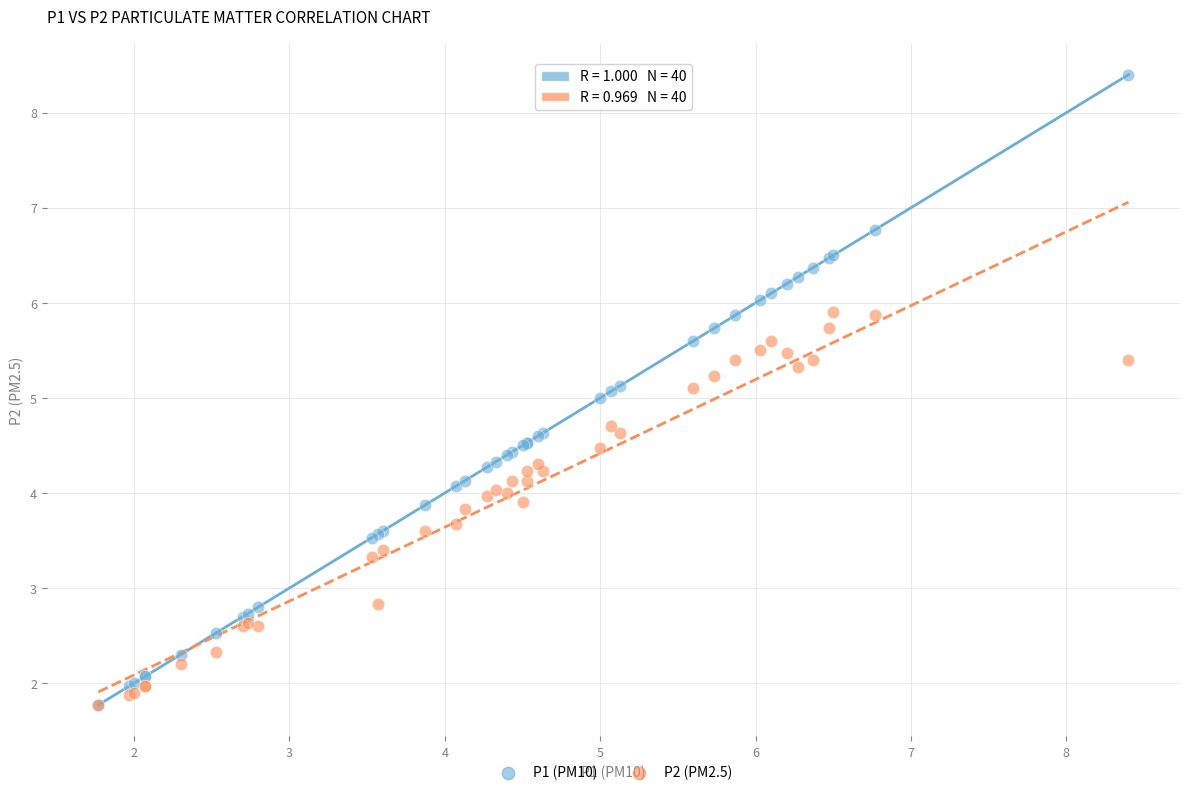

Which series contains the highest Y value?

P1 (PM10)